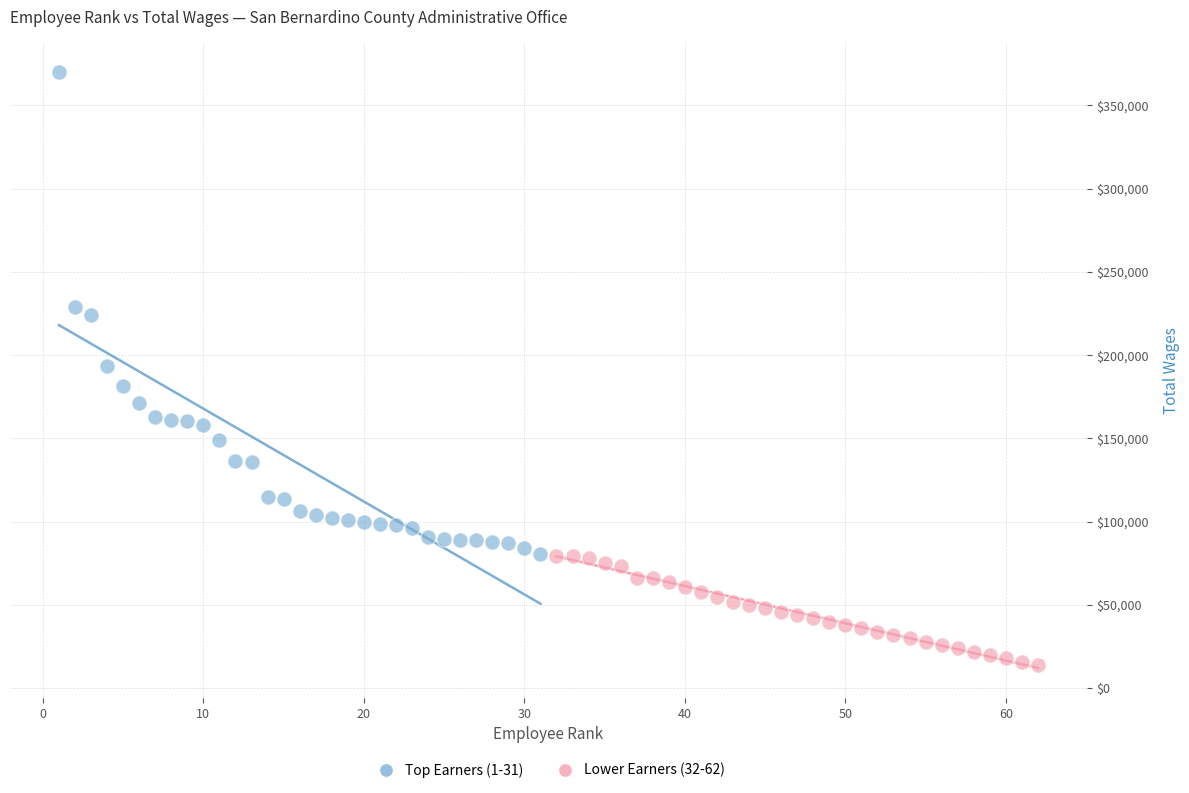

Which series contains the lowest Y value?

Lower Earners (32-62)